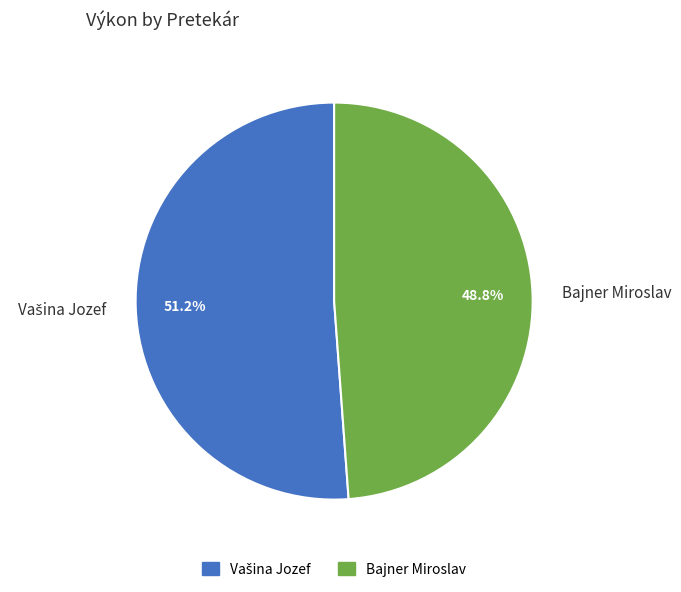

Is there a majority slice in this chart?

Yes